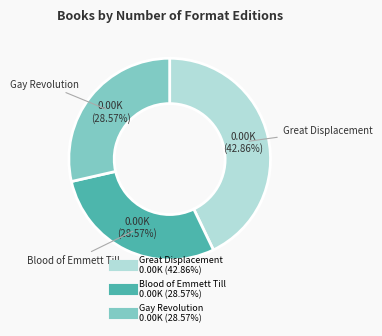

To the nearest percent, what portion does Great Displacement represent?

43%